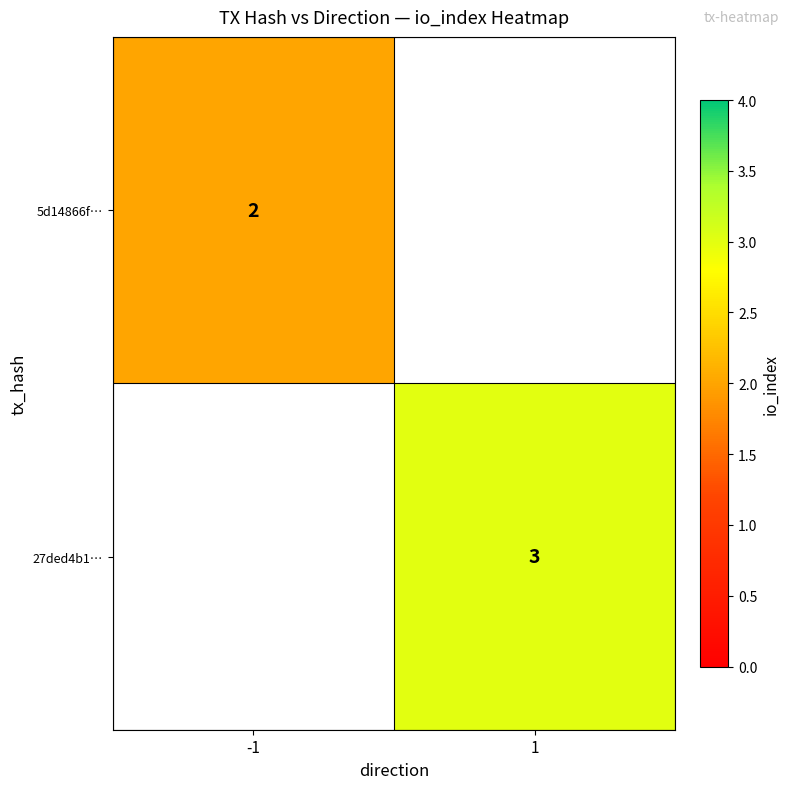

The 27ded4b1… series shows 3 at 1. True or false?

True